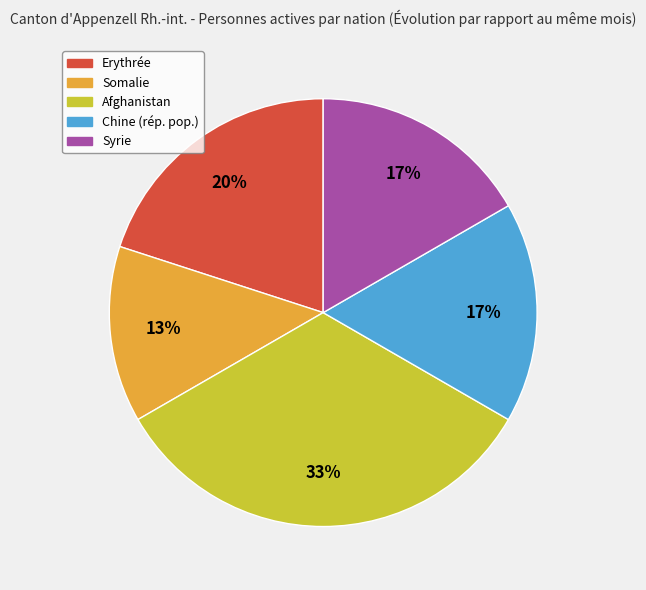

What percentage is the Somalie slice, to the nearest percent?

13%